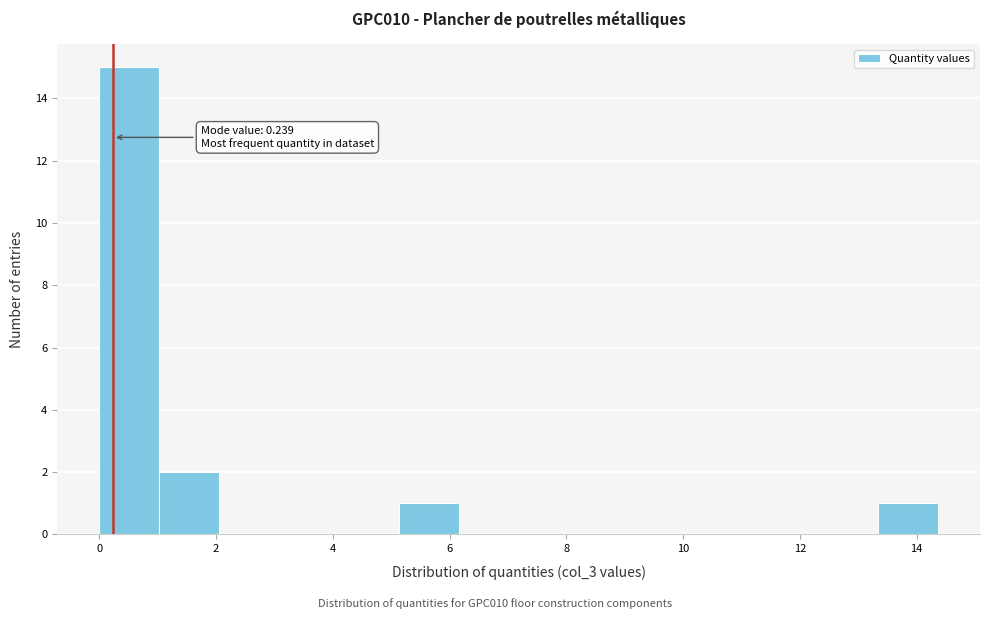

Which range on the x-axis has the tallest bar?

0.0 to 1.0